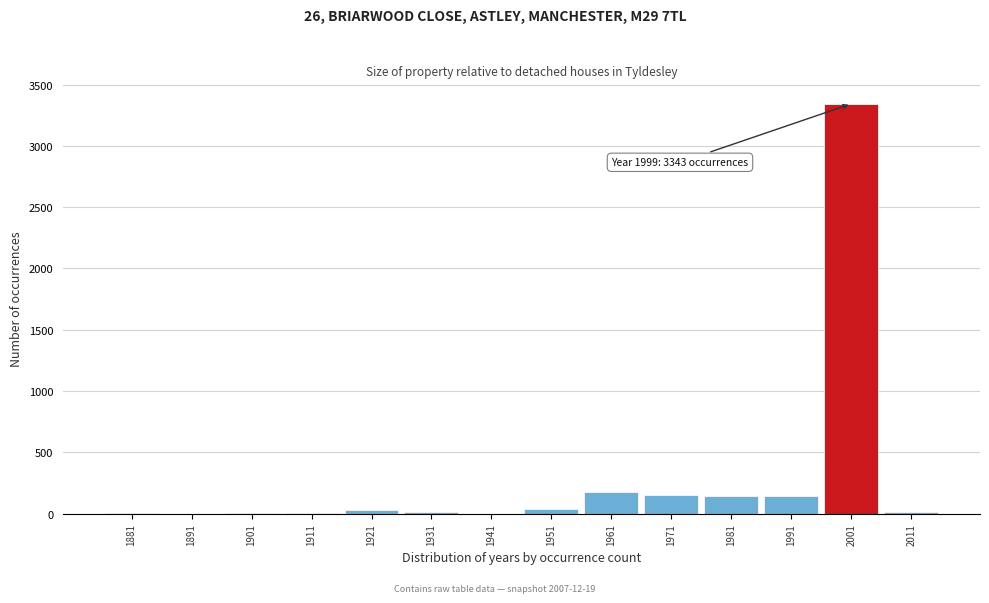

At which label is the value closest to 1671?

1961